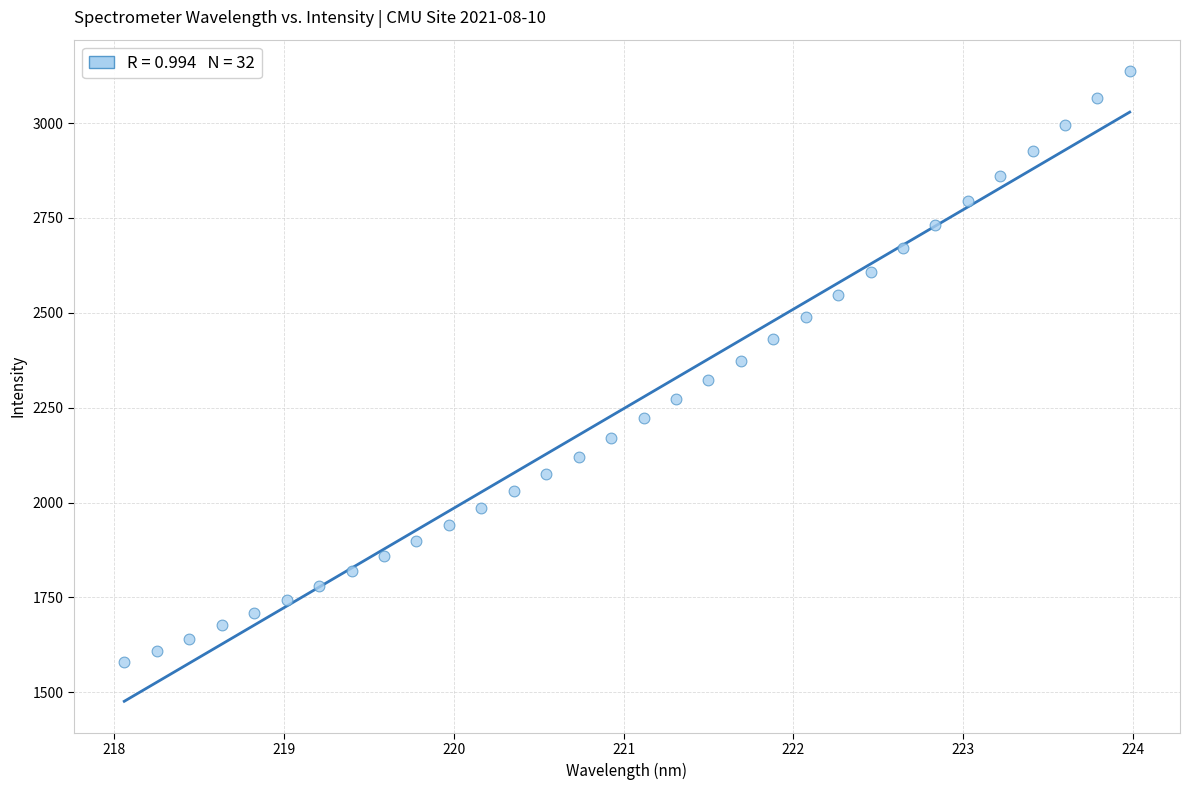

What is the range of Y values (max minus min)?

1558.0